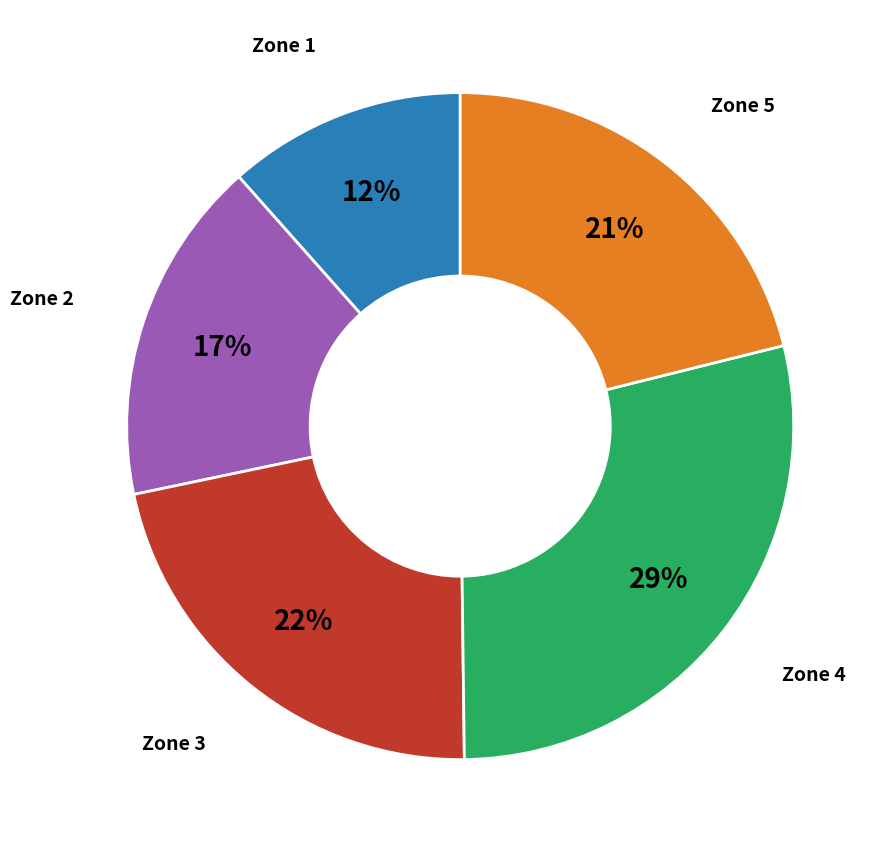

How many slices are in this pie chart?

5